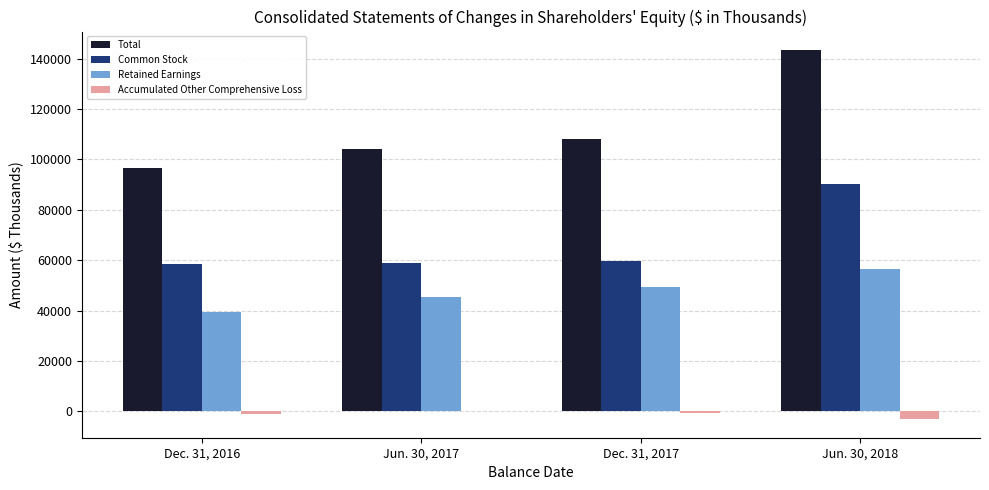

How many distinct data groups are displayed?

4